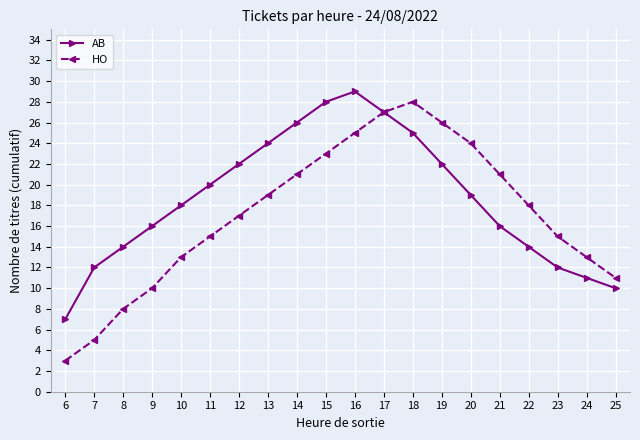

True or false: AB has a value of 8 at 19.

False